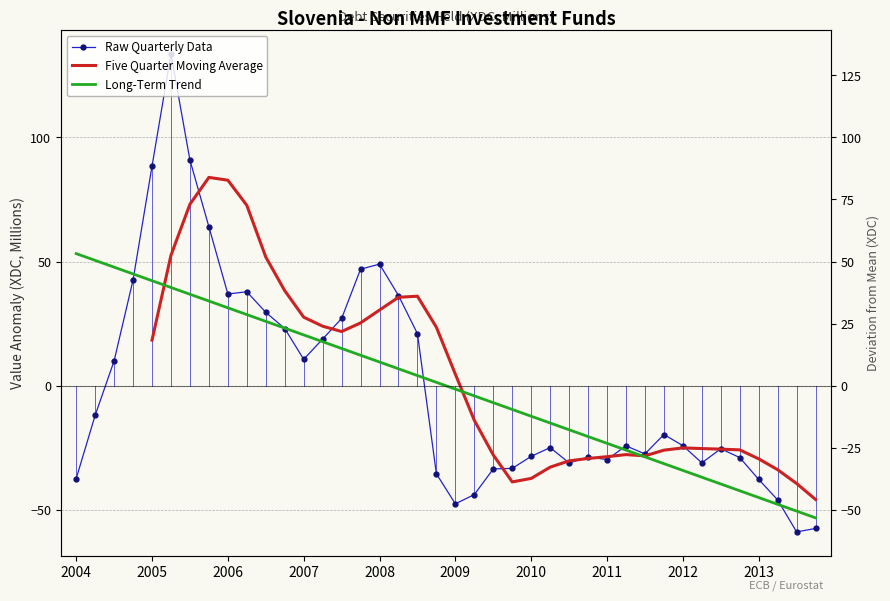

Between 2007-Q3 and 2013-Q3, which is larger?

2007-Q3